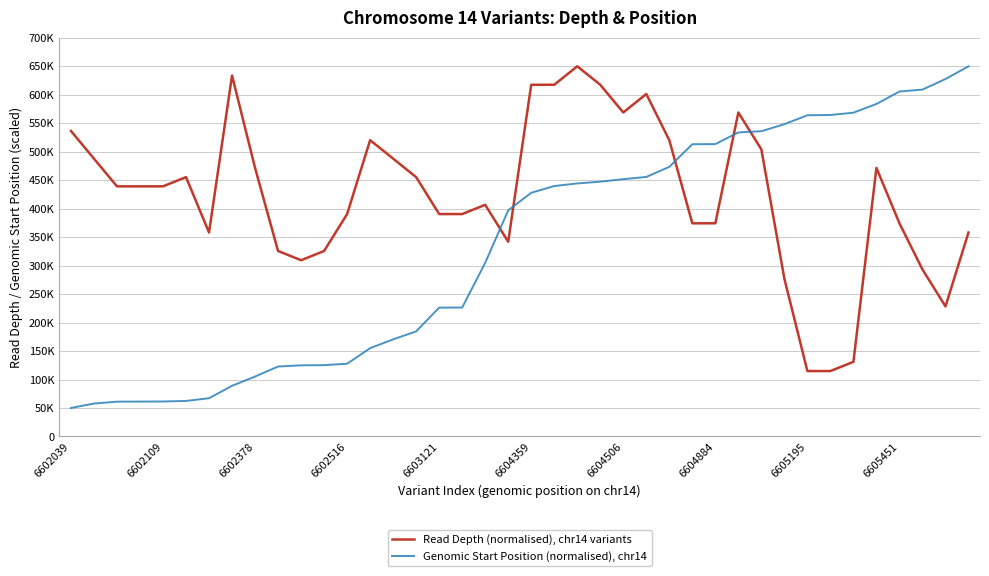

Between which two adjacent categories do Genomic Start Position (normalised), chr14 and Read Depth (normalised), chr14 variants first intersect?

18 and 19